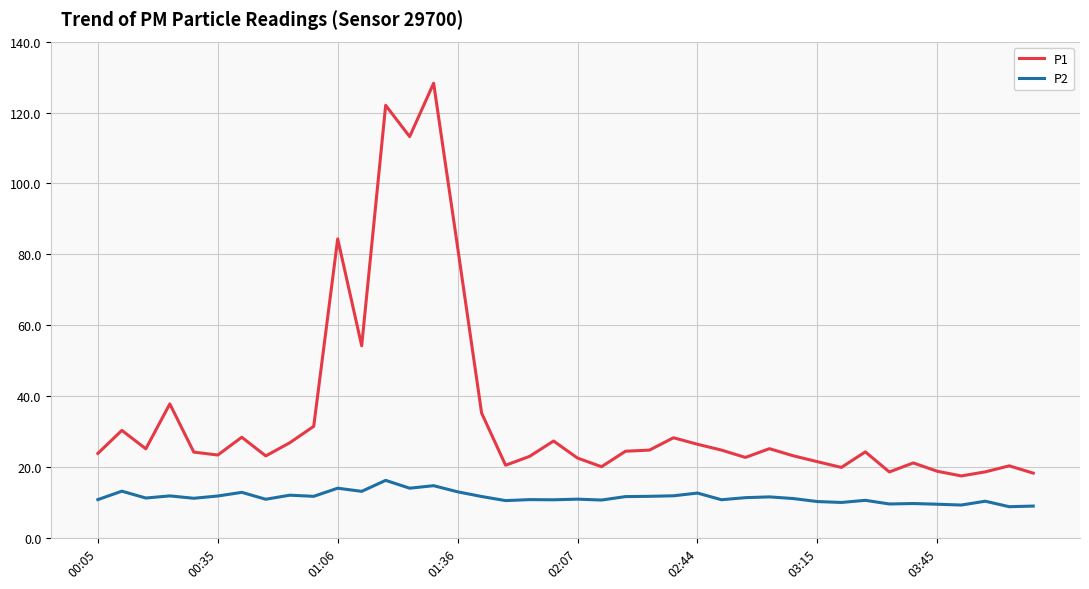

What is the maximum value for P1?

128.3